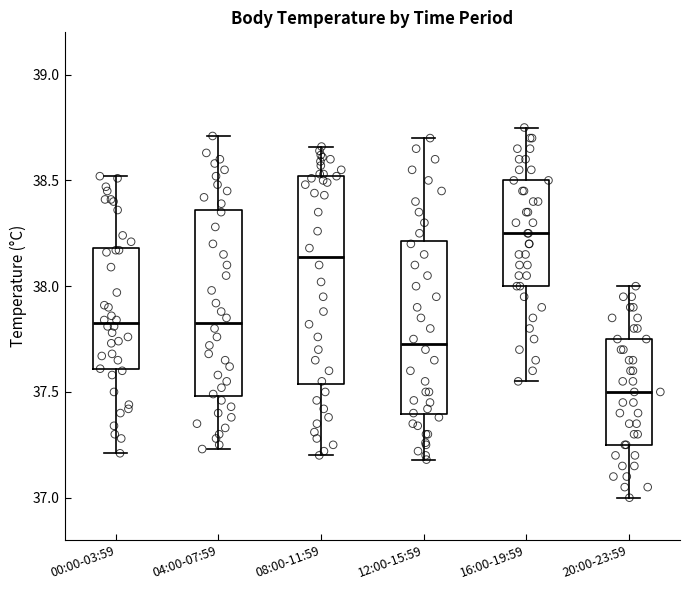

Comparing the boxes themselves (not the whiskers), which one is the tallest?

08:00-11:59